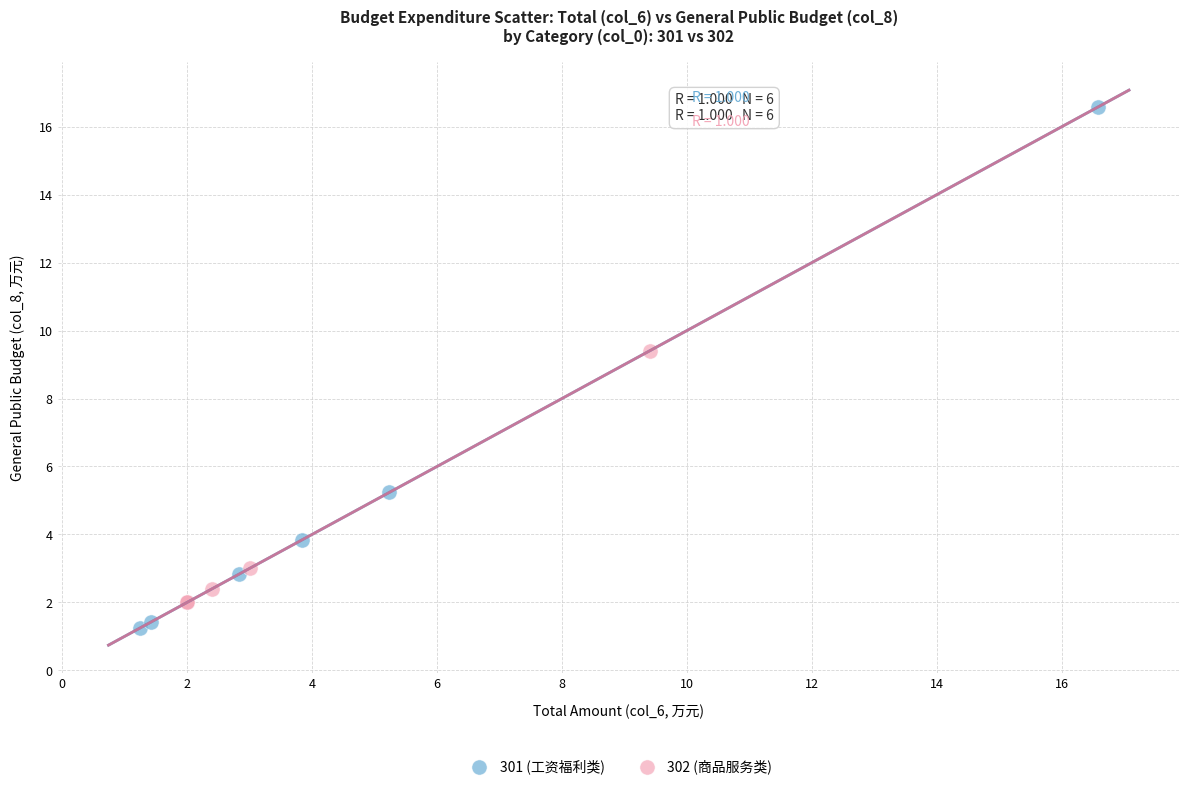

Which series contains the highest Y value?

301 (工资福利类)